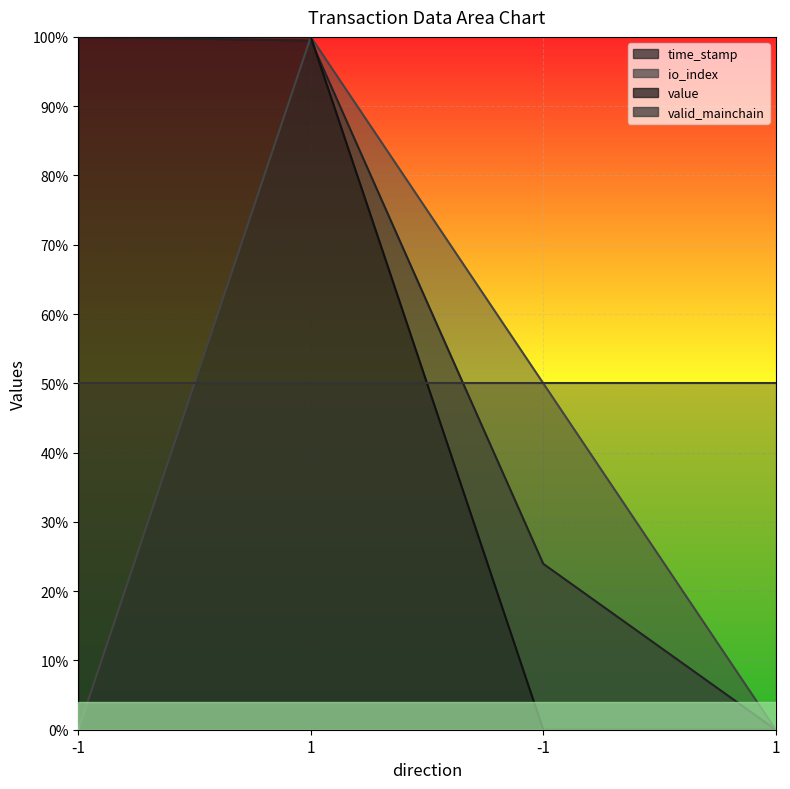

What is the label of the 2nd point from the left?

1